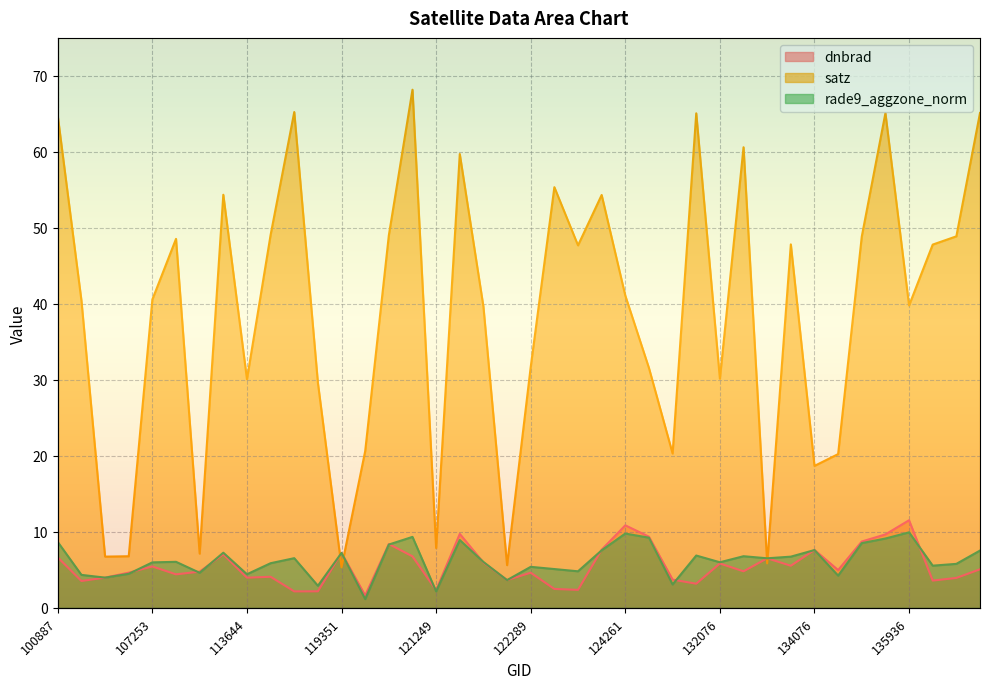

What value does the dnbrad series have at 132076?

5.8